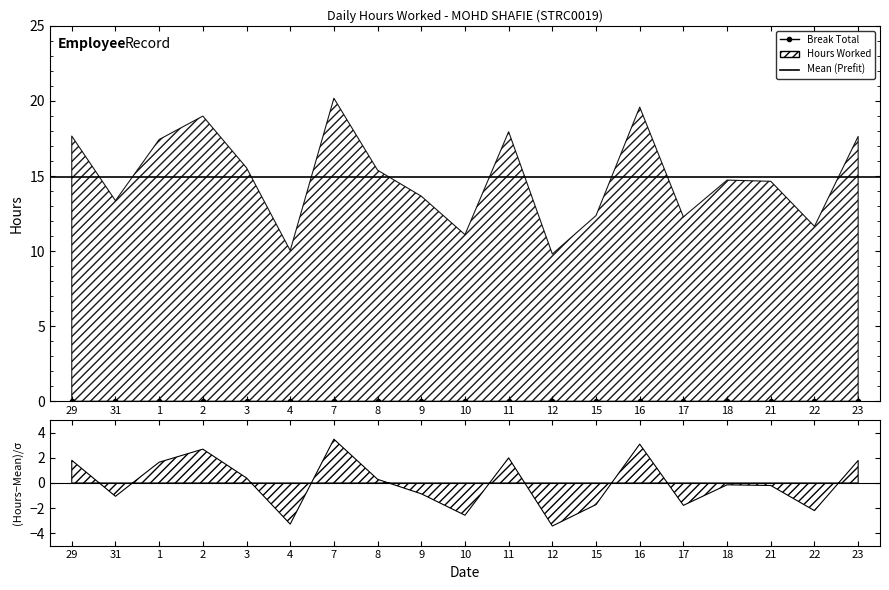

Does the chart display data point markers on the line(s)?

No